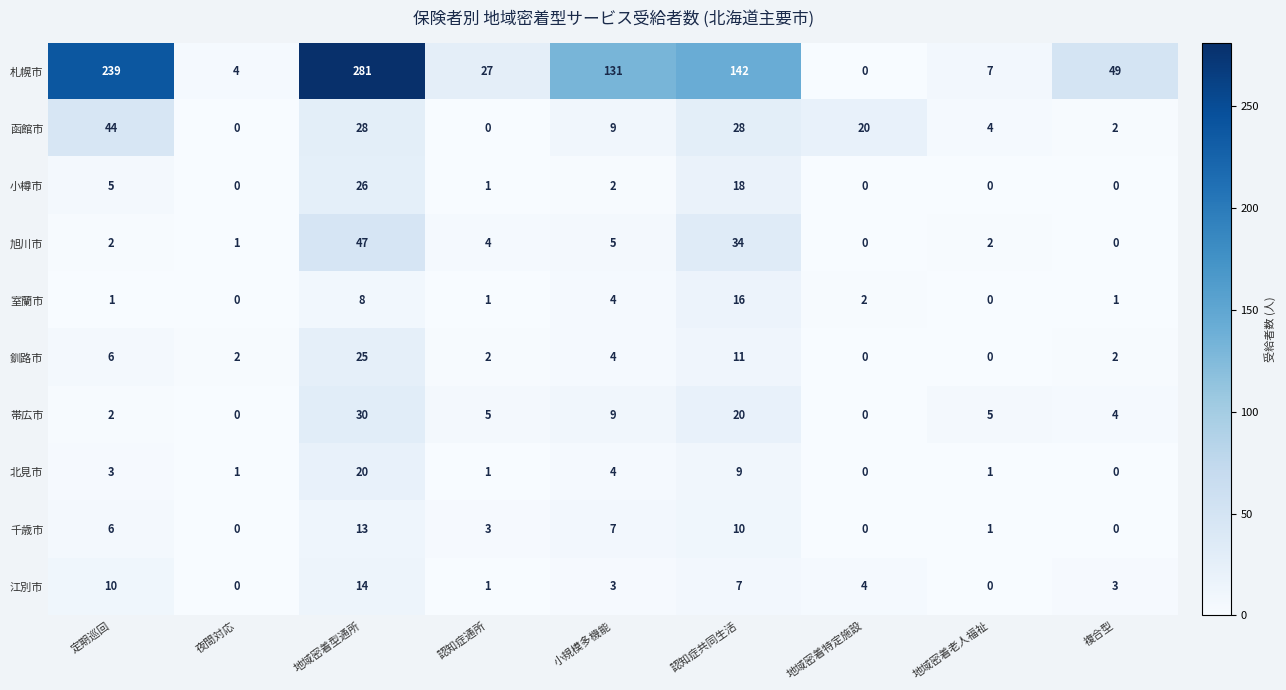

Rank the series at 地域密着型通所 from lowest to highest value.

室蘭市, 千歳市, 江別市, 北見市, 釧路市, 小樽市, 函館市, 帯広市, 旭川市, 札幌市